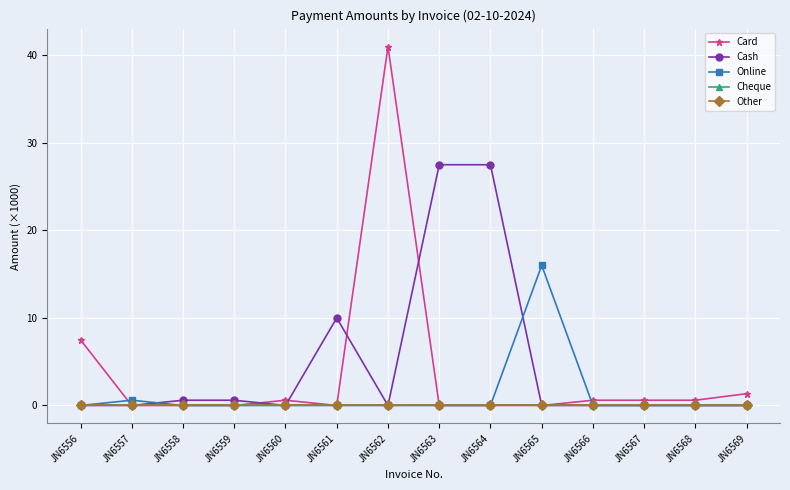

Reading right to left, what are all the values shown in this chart?

Card: JN6569=1.4	JN6568=0.6	JN6567=0.6	JN6566=0.6	JN6565=0.0	JN6564=0.0	JN6563=0.0	JN6562=41.0	JN6561=0.0	JN6560=0.6	JN6559=0.0	JN6558=0.0	JN6557=0.0	JN6556=7.5
Cash: JN6569=0.0	JN6568=0.0	JN6567=0.0	JN6566=0.0	JN6565=0.0	JN6564=27.5	JN6563=27.5	JN6562=0.0	JN6561=10.0	JN6560=0.0	JN6559=0.6	JN6558=0.6	JN6557=0.0	JN6556=0.0
Online: JN6569=0.0	JN6568=0.0	JN6567=0.0	JN6566=0.0	JN6565=16.0	JN6564=0.0	JN6563=0.0	JN6562=0.0	JN6561=0.0	JN6560=0.0	JN6559=0.0	JN6558=0.0	JN6557=0.6	JN6556=0.0
Cheque: JN6569=0.0	JN6568=0.0	JN6567=0.0	JN6566=0.0	JN6565=0.0	JN6564=0.0	JN6563=0.0	JN6562=0.0	JN6561=0.0	JN6560=0.0	JN6559=0.0	JN6558=0.0	JN6557=0.0	JN6556=0.0
Other: JN6569=0.0	JN6568=0.0	JN6567=0.0	JN6566=0.0	JN6565=0.0	JN6564=0.0	JN6563=0.0	JN6562=0.0	JN6561=0.0	JN6560=0.0	JN6559=0.0	JN6558=0.0	JN6557=0.0	JN6556=0.0